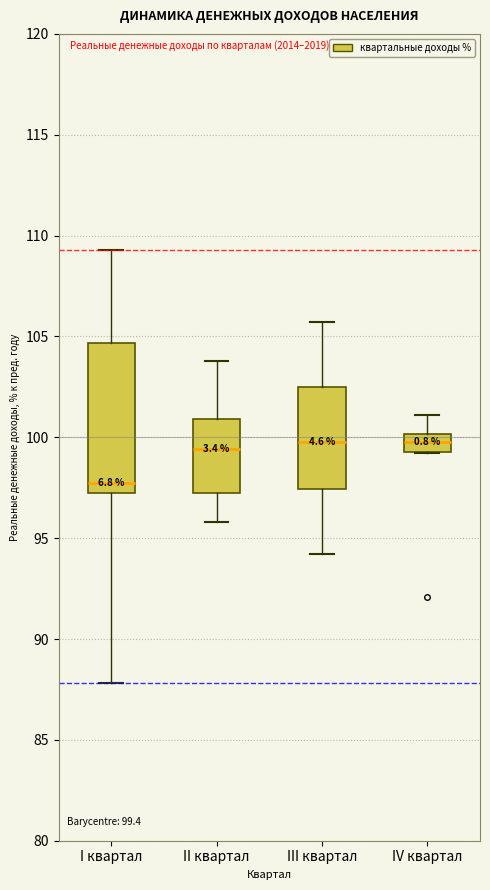

Comparing the boxes themselves (not the whiskers), which one is the tallest?

I квартал